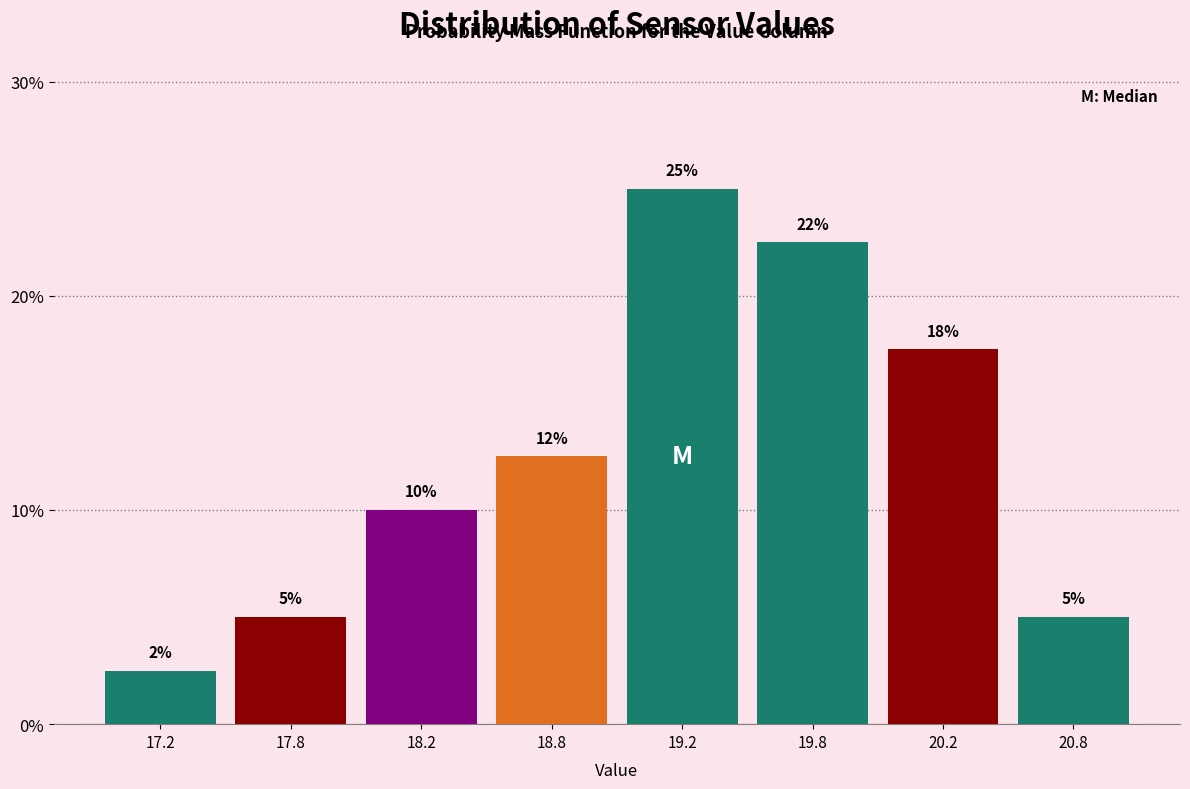

Is it true that the value at 18.2 is 10.0?

True